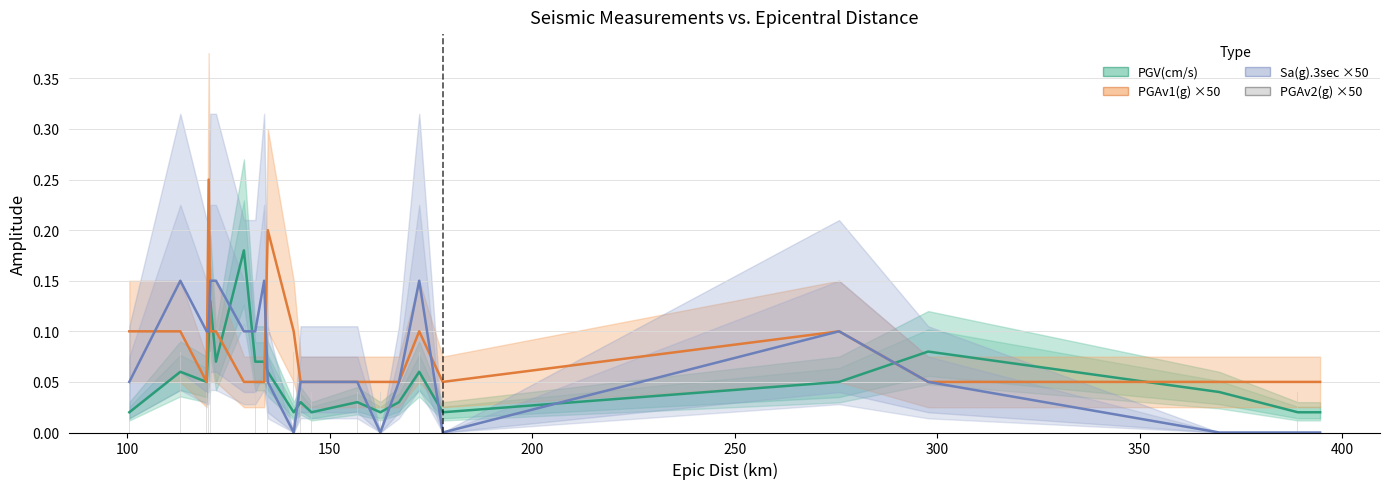

What is the difference between the maximum and minimum values in the PGV(cm/s) series?

0.2